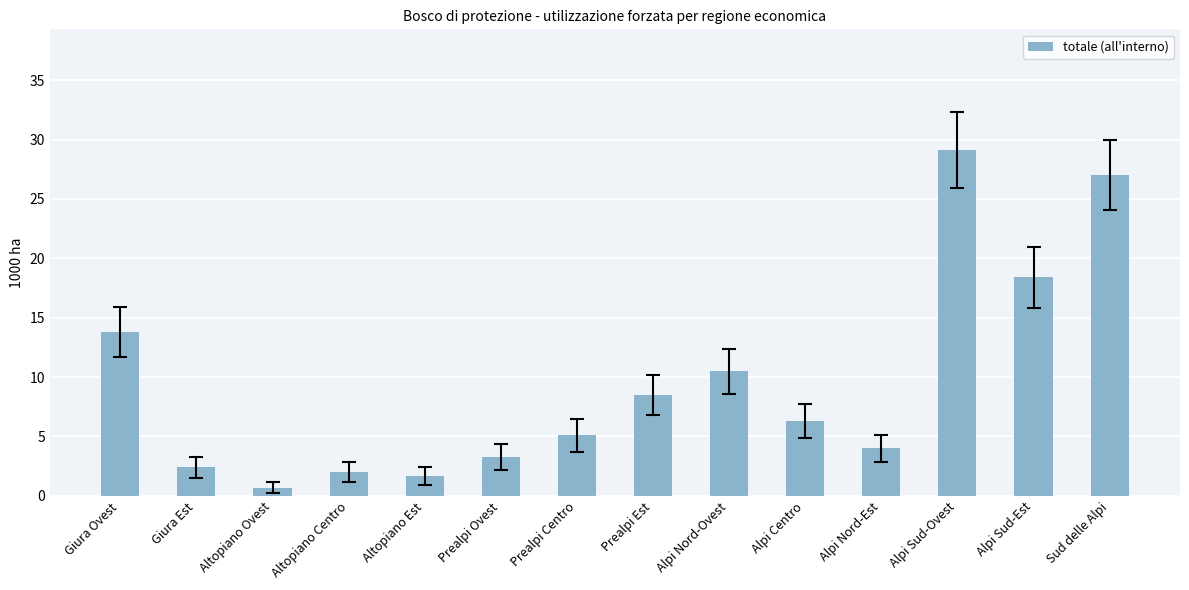

What is the average value?

9.5